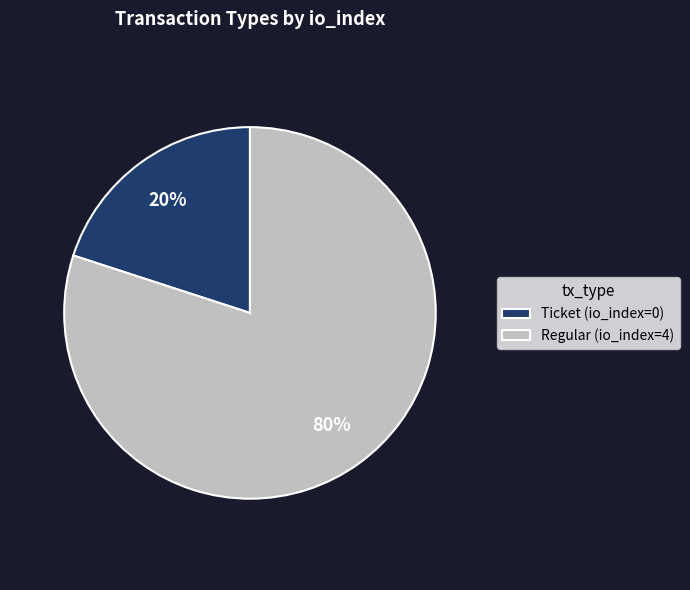

What is the ratio of the value at Regular (io_index=4) to the value at Ticket (io_index=0)?

4.0